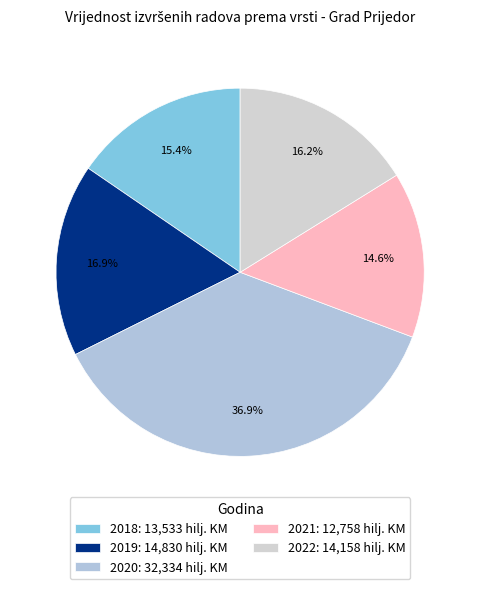

Does 2022 account for over 50% of the chart?

No